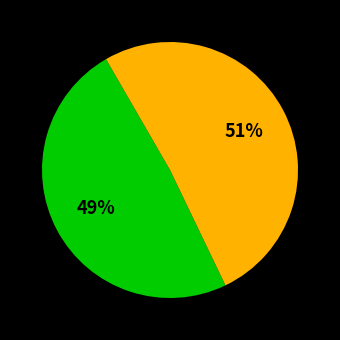

Does any single category account for the majority?

Yes